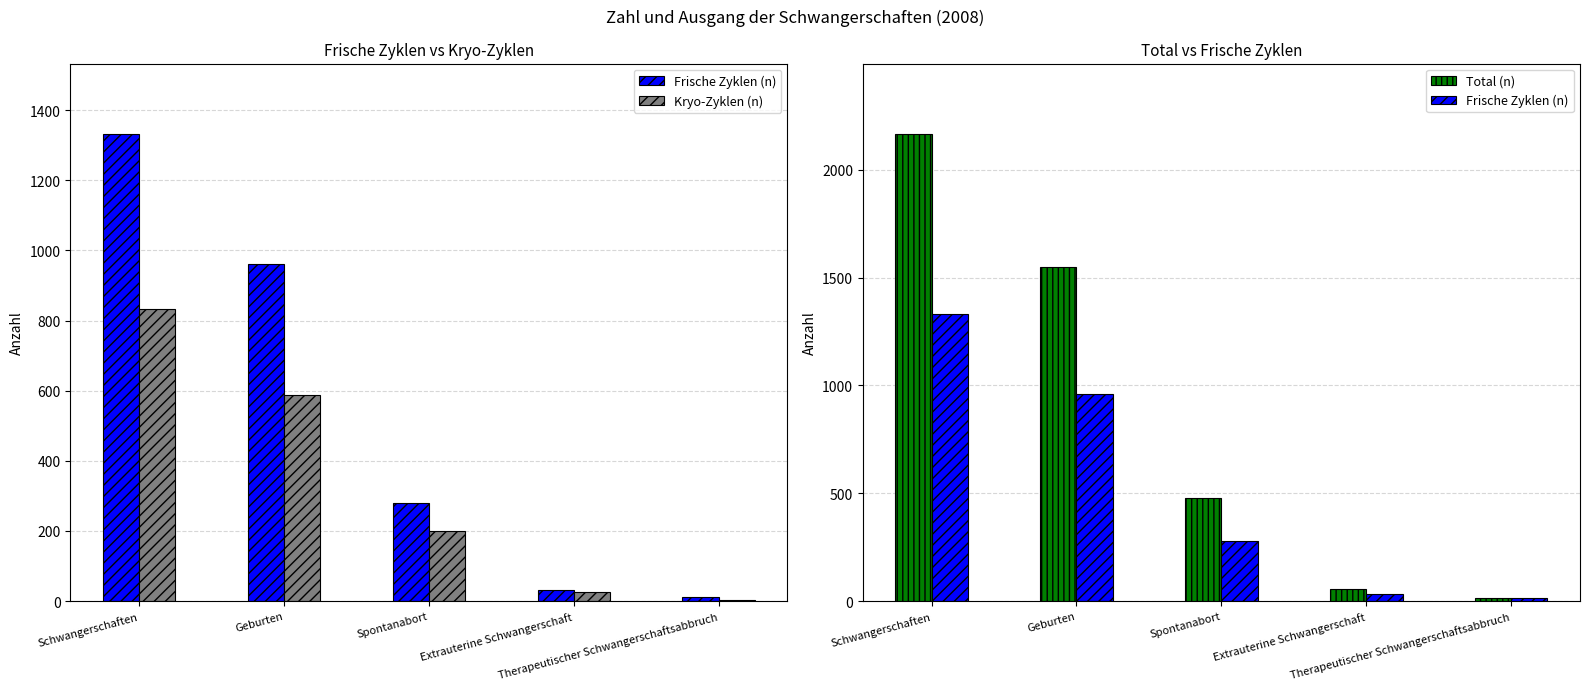

What is the sum of all Frische Zyklen (n) values?

2620